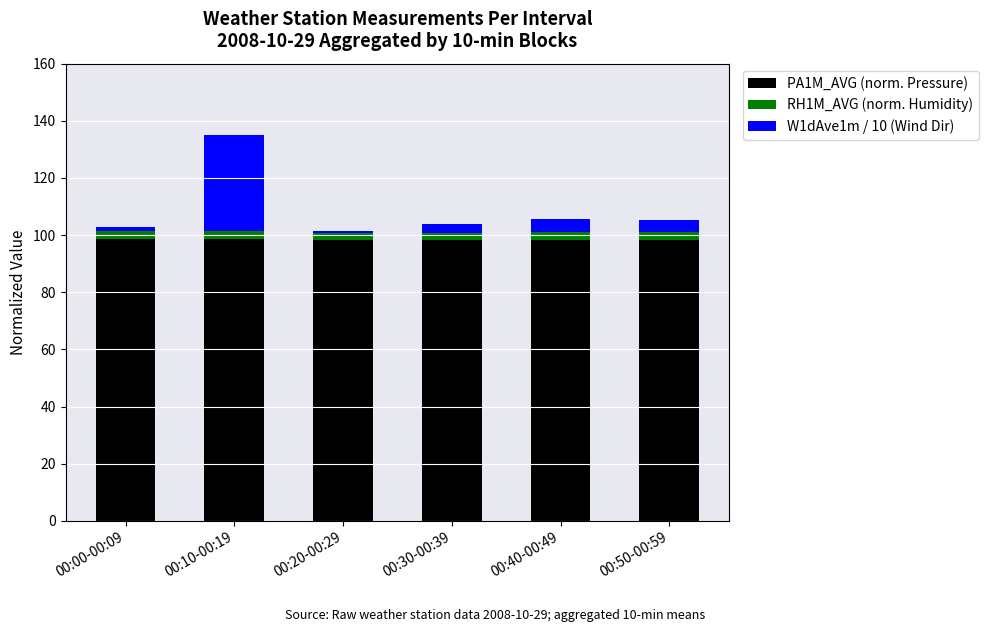

What is the highest value of the PA1M_AVG (norm. Pressure) series?

98.7